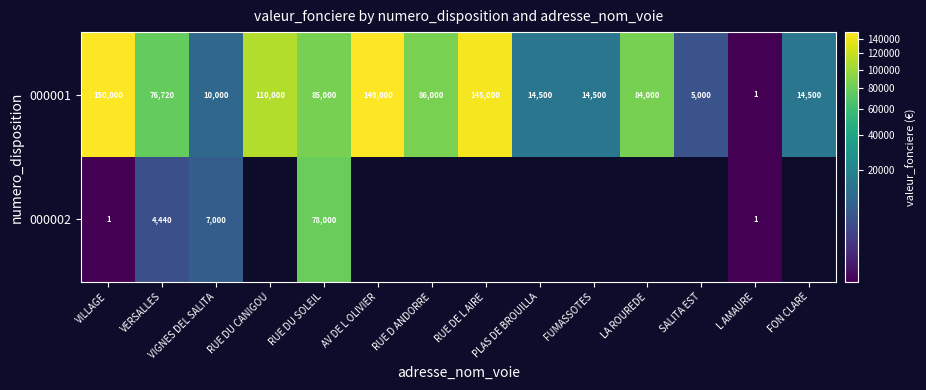

At which label does 000001 reach its peak?

VILLAGE